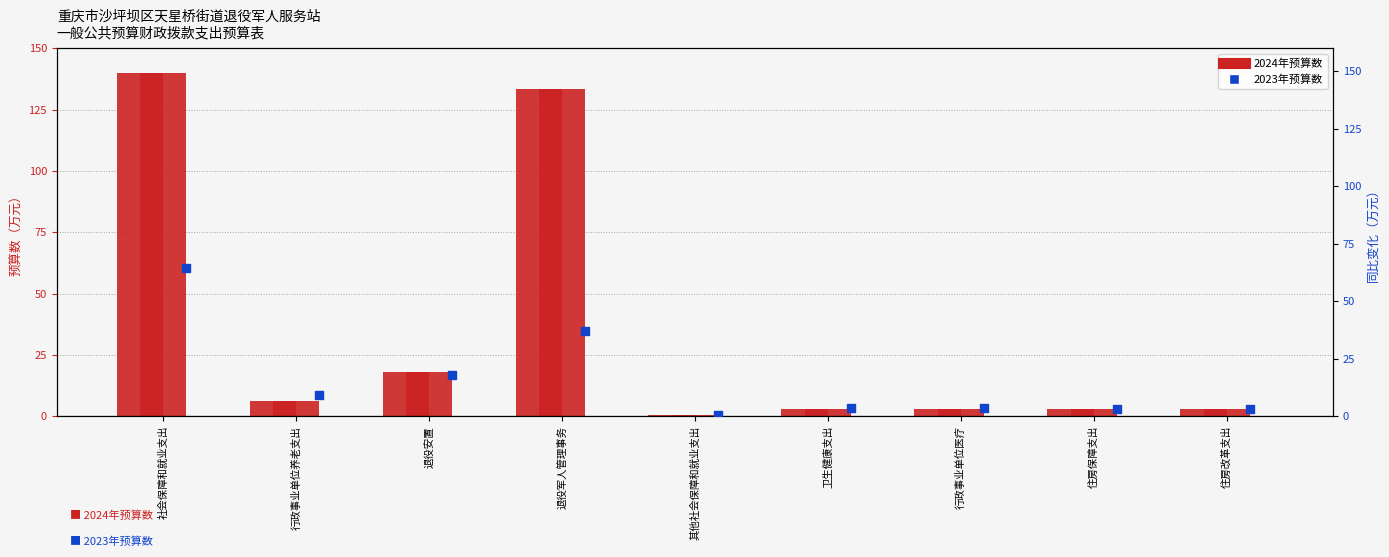

At how many categories does at least one series exceed 19?

2